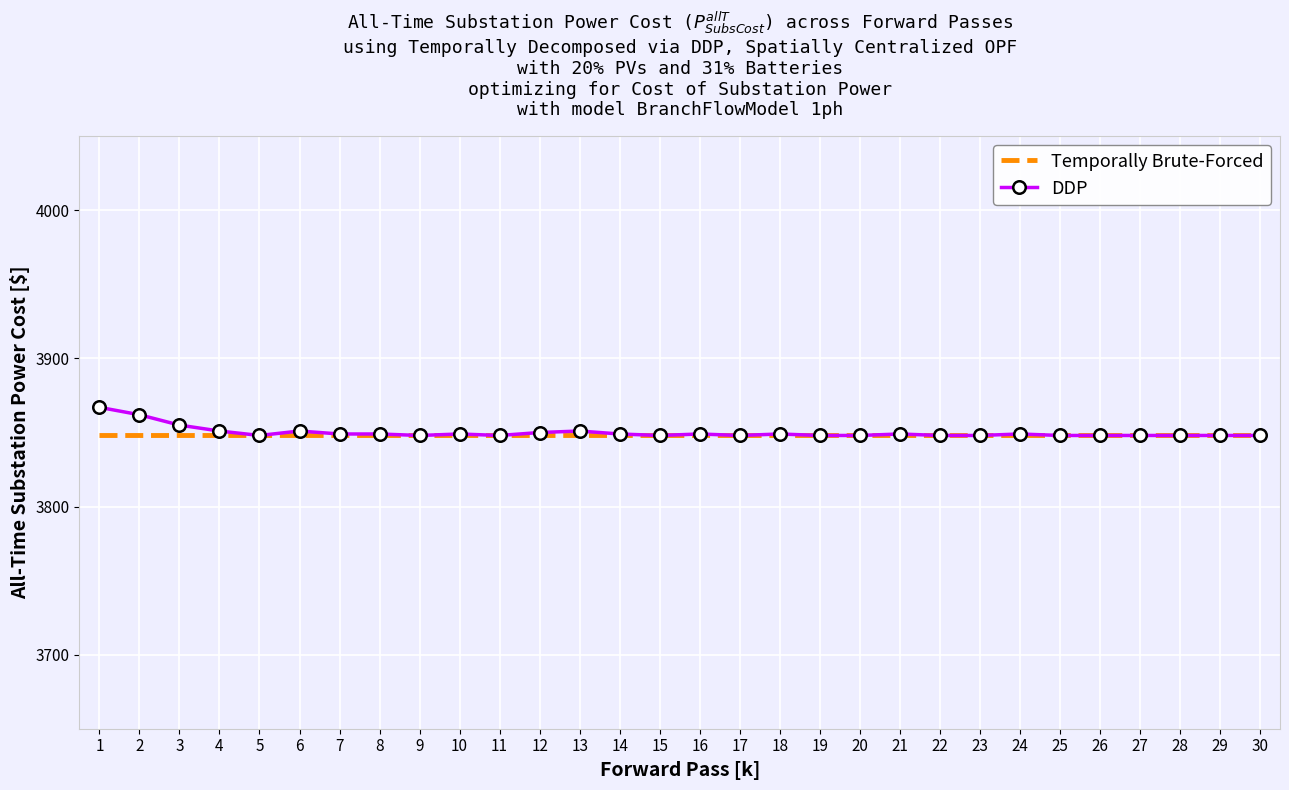

What is the highest value of the DDP series?

3867